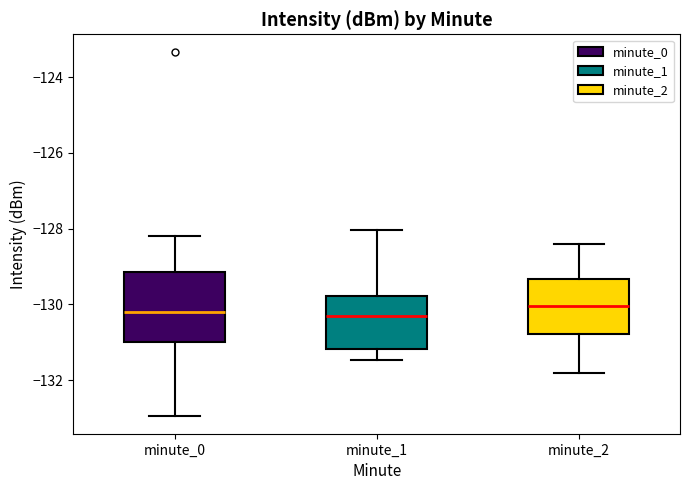

Reading left to right, read every box against the y-axis: the position of its median line, the range the box covers, and the ends of its whiskers. The values are not printed on the chart, so give them approximately, as read against the axis.

minute_0: median -130.2, box -131.0 to -129.2, whiskers -133.0 to -128.2
minute_1: median -130.2, box -131.2 to -129.8, whiskers -131.4 to -128.0
minute_2: median -130.0, box -130.8 to -129.4, whiskers -131.8 to -128.4